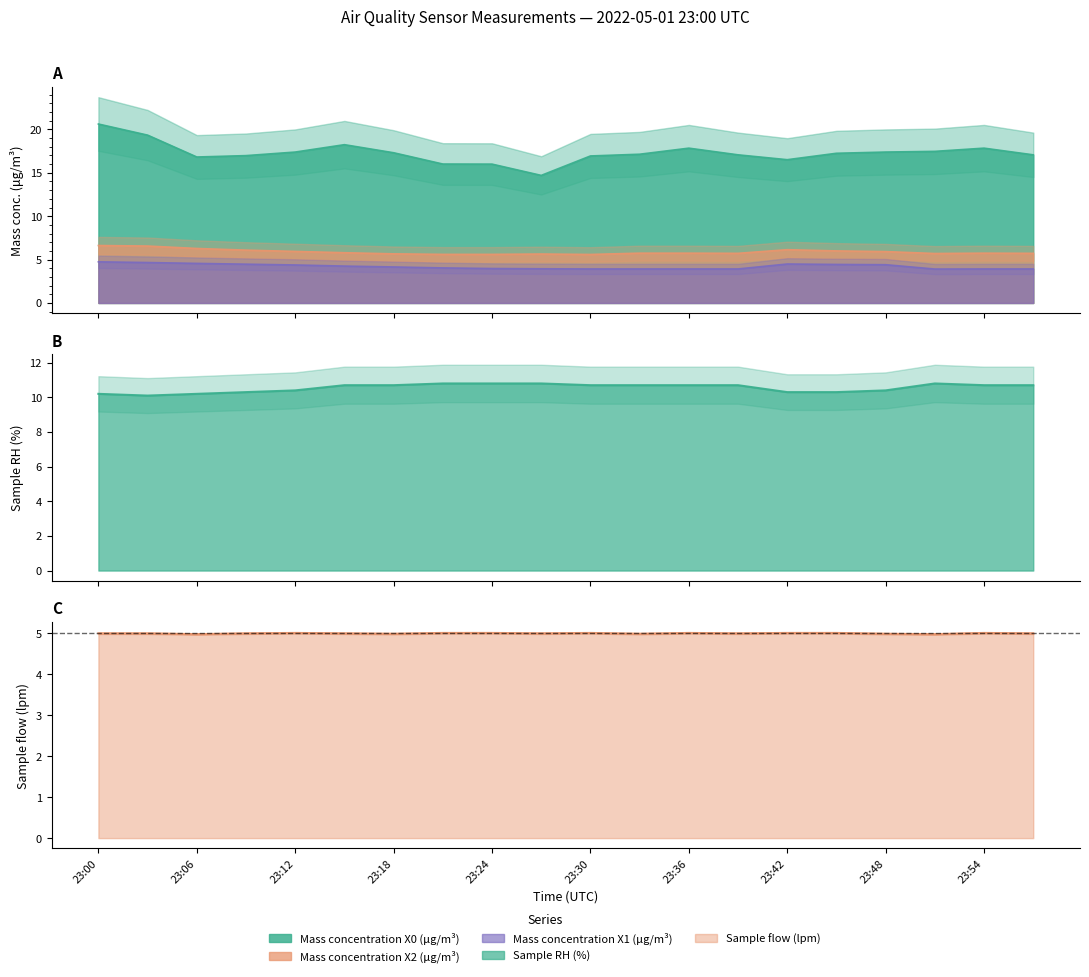

The Mass concentration X0 (μg/m³) series shows 20.6 at 23:00. True or false?

True